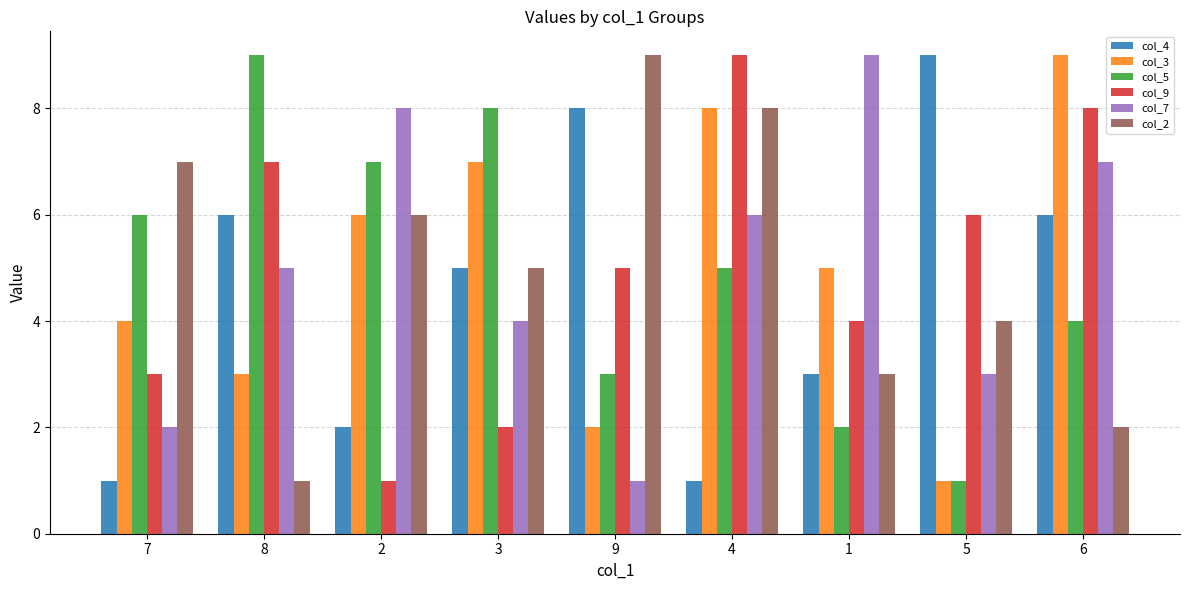

Rank the series at 8 from highest to lowest value.

col_5, col_9, col_4, col_7, col_3, col_2